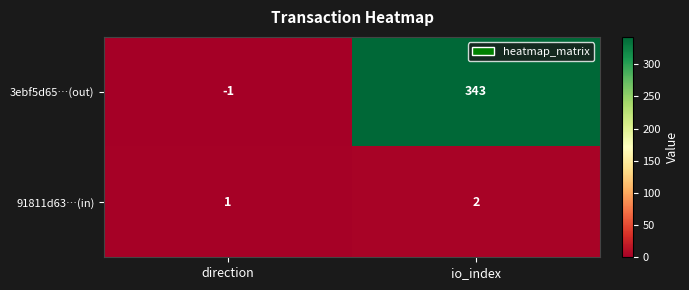

At which label is 3ebf5d65…(out) closest to 171?

direction